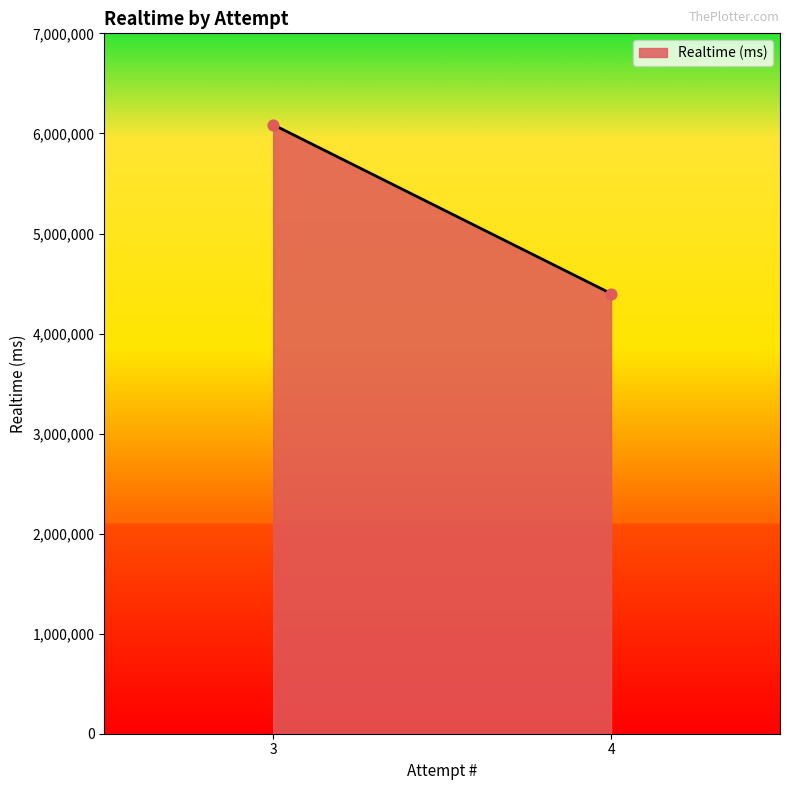

What is the average X value?

4